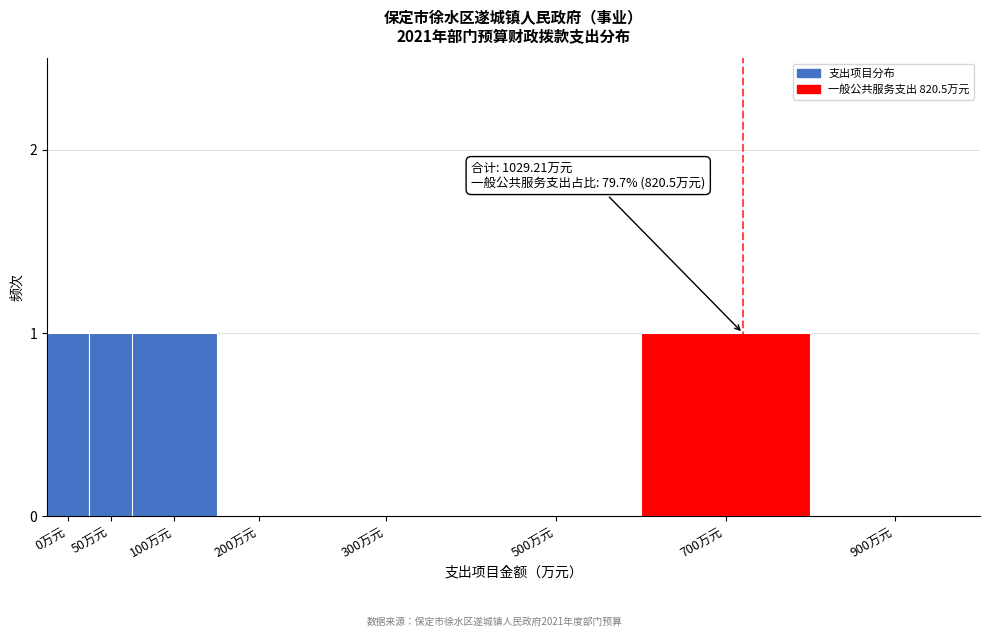

Reading left to right, list all the values displayed in this chart.

0万元=1	50万元=1	100万元=1	200万元=0	300万元=0	500万元=0	700万元=1	900万元=0